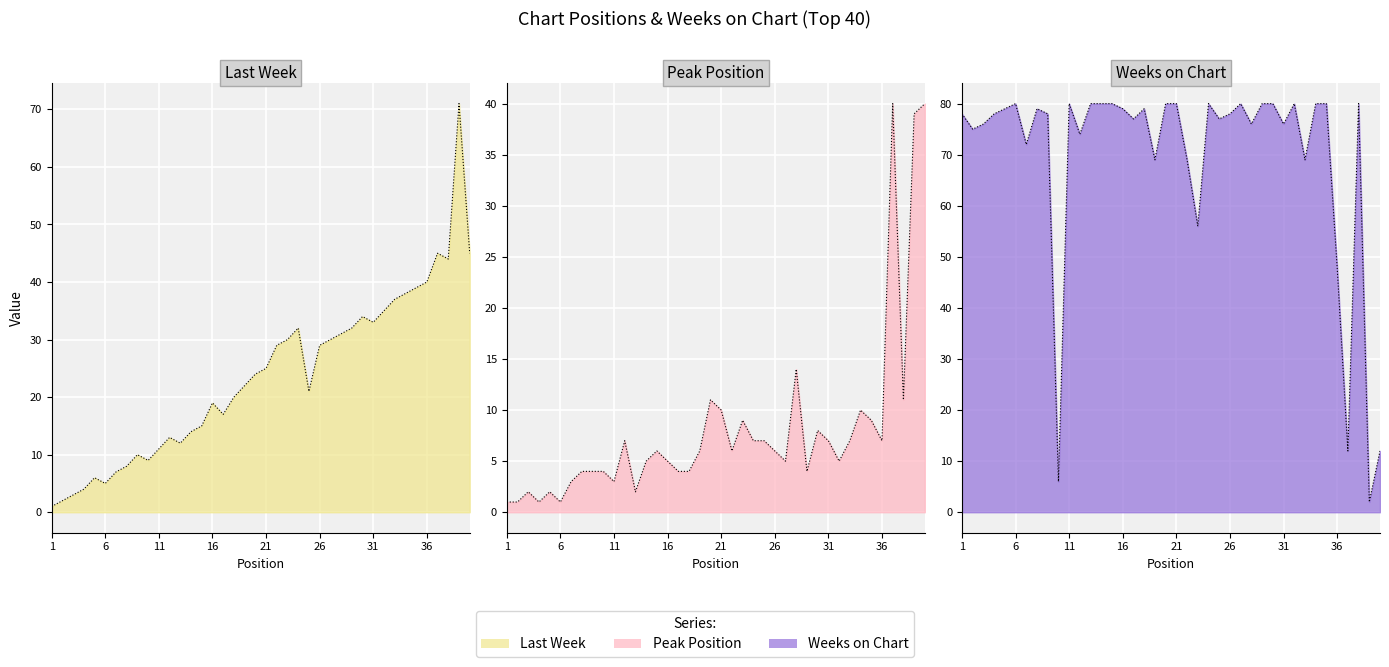

Does the chart display data point markers on the line(s)?

No